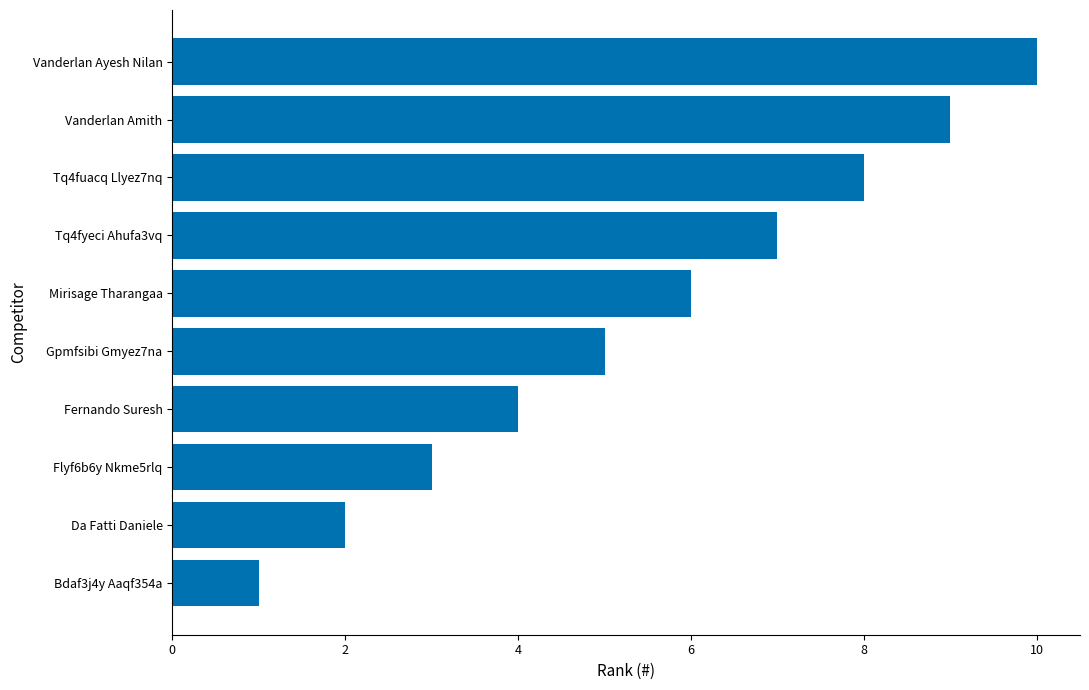

What is the smallest value displayed?

1